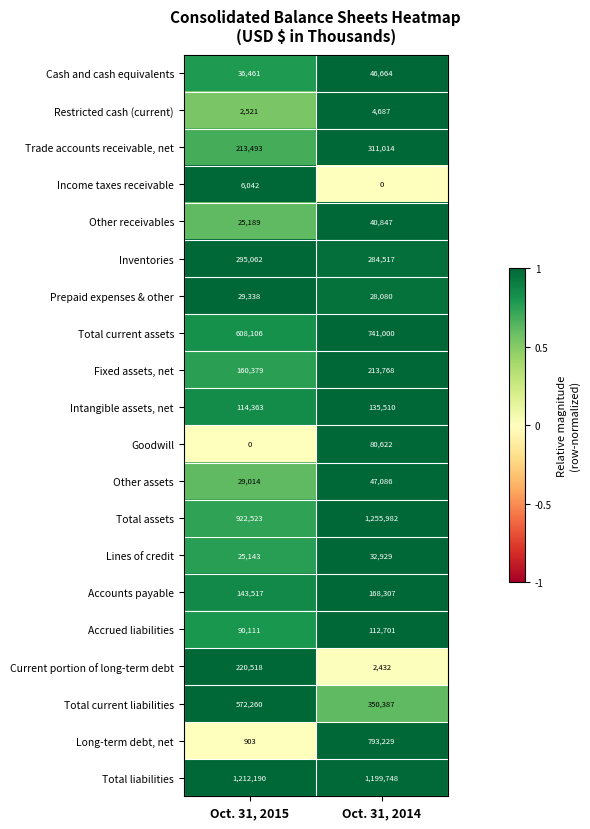

What value does the Other assets series have at Oct. 31, 2015, to the nearest 10?

29010